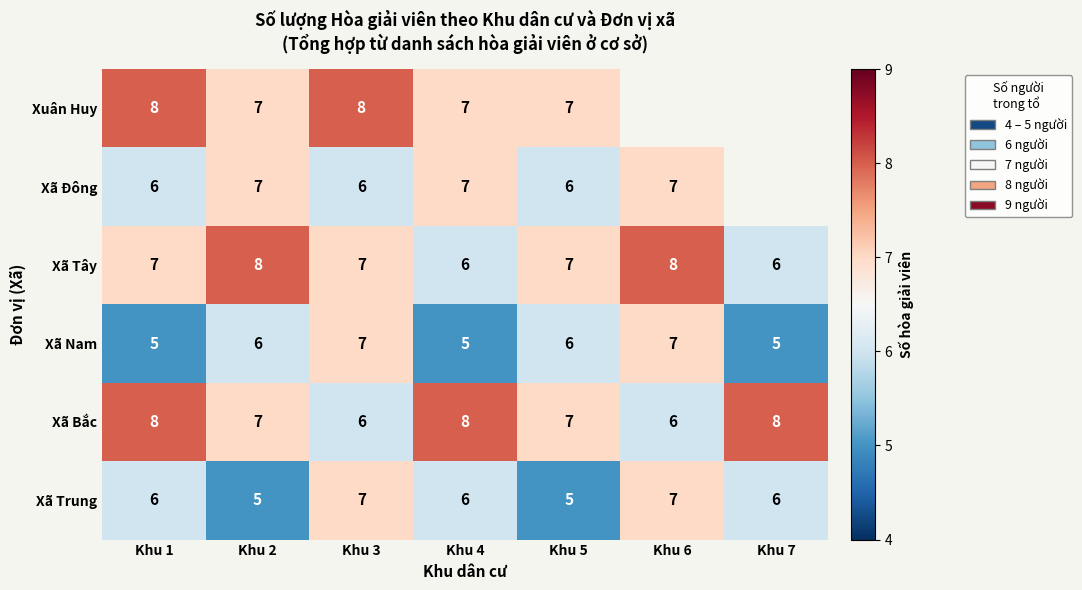

How many Xã Nam values are between 5 and 7?

7